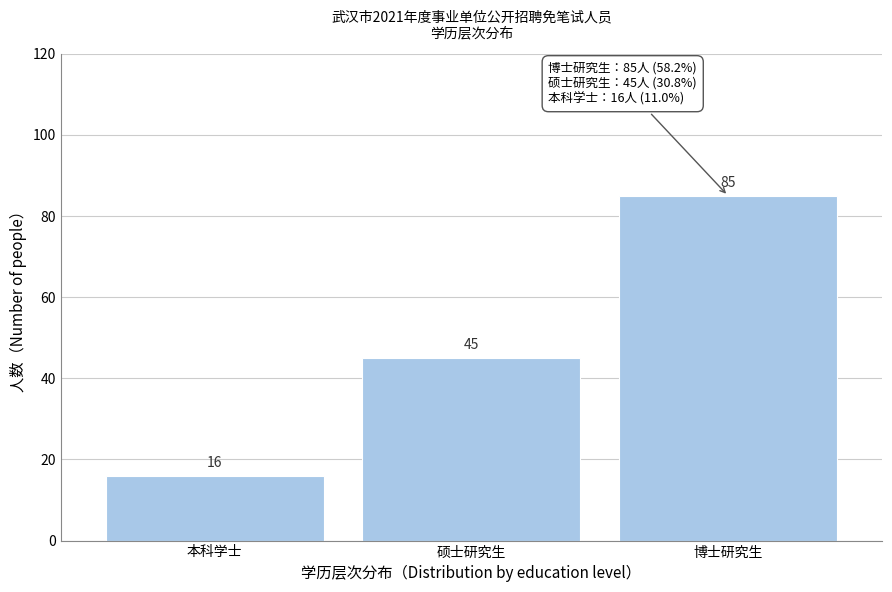

Reading right to left, extract all data points from this chart.

85	45	16